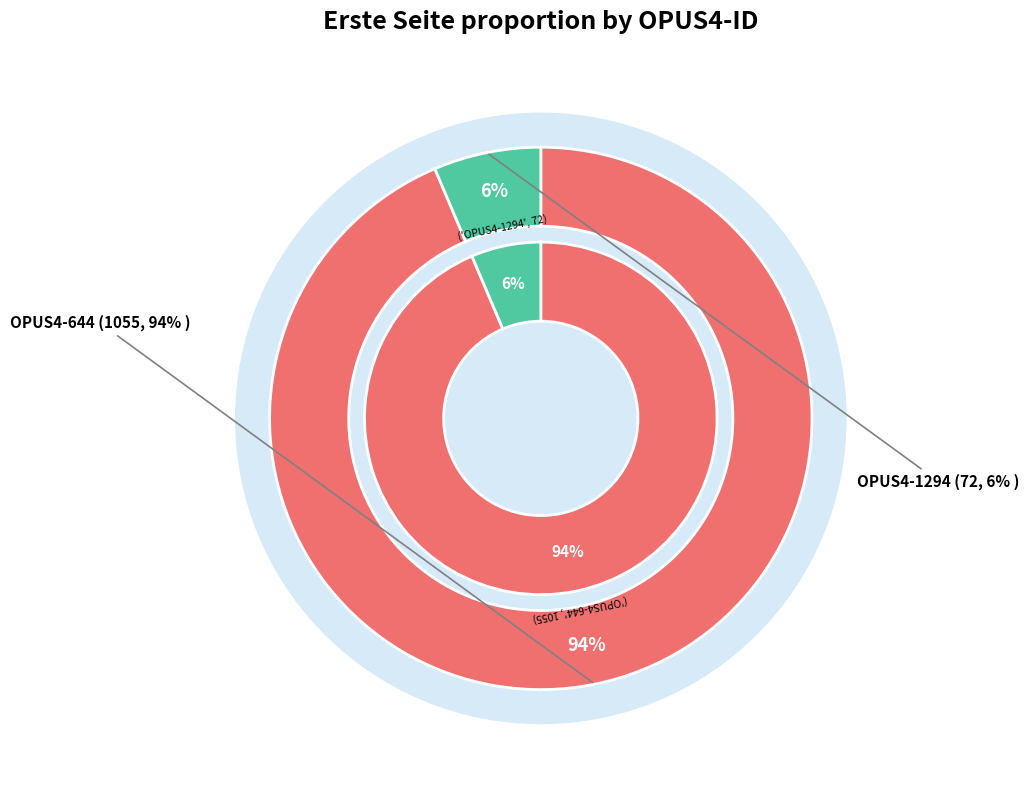

Combined, do OPUS4-644 and OPUS4-1294 account for over 50%?

Yes